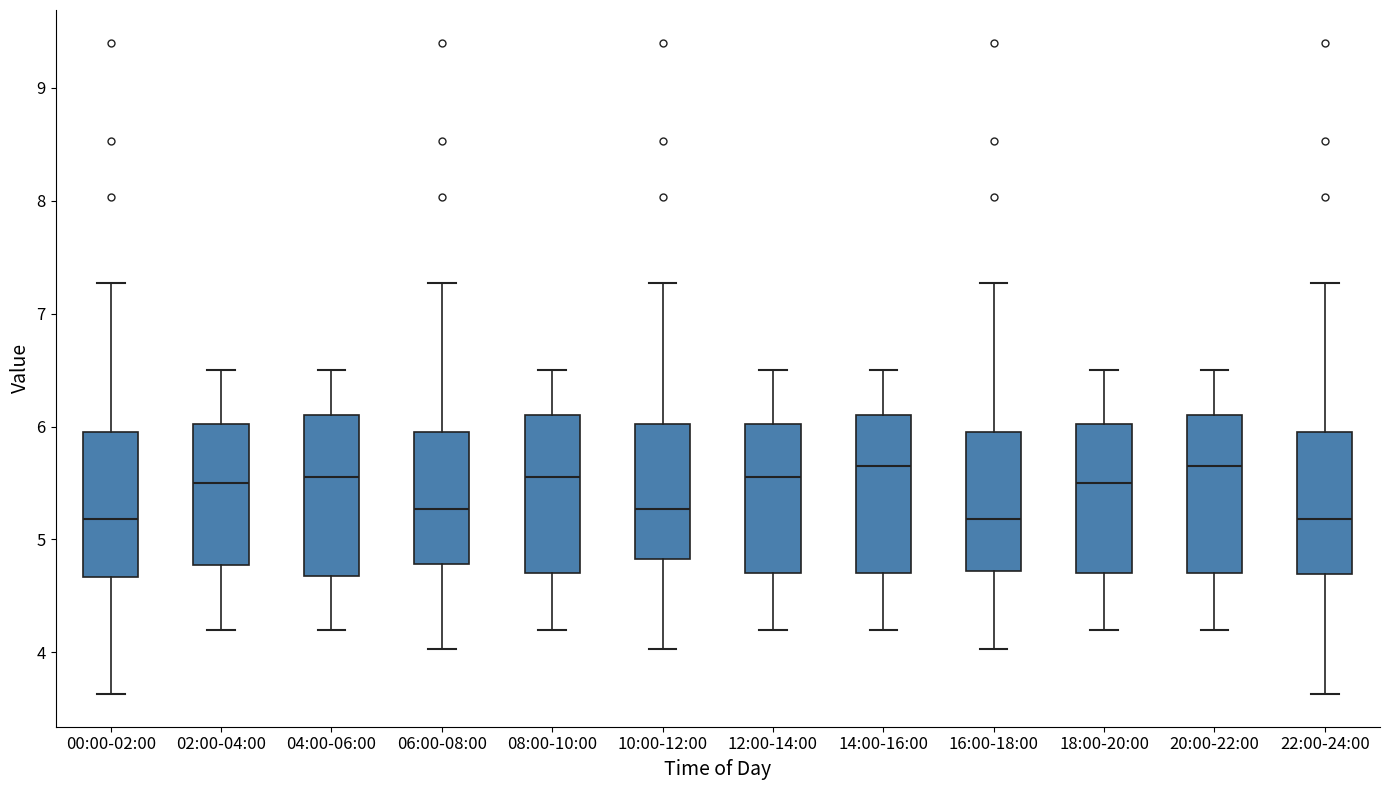

Reading left to right, read every box against the y-axis: the position of its median line, the range the box covers, and the ends of its whiskers. The values are not printed on the chart, so give them approximately, as read against the axis.

00:00-02:00: median 5.2, box 4.7 to 5.9, whiskers 3.6 to 7.3
02:00-04:00: median 5.5, box 4.8 to 6.0, whiskers 4.2 to 6.5
04:00-06:00: median 5.6, box 4.7 to 6.1, whiskers 4.2 to 6.5
06:00-08:00: median 5.3, box 4.8 to 5.9, whiskers 4.0 to 7.3
08:00-10:00: median 5.6, box 4.7 to 6.1, whiskers 4.2 to 6.5
10:00-12:00: median 5.3, box 4.8 to 6.0, whiskers 4.0 to 7.3
12:00-14:00: median 5.6, box 4.7 to 6.0, whiskers 4.2 to 6.5
14:00-16:00: median 5.7, box 4.7 to 6.1, whiskers 4.2 to 6.5
16:00-18:00: median 5.2, box 4.7 to 5.9, whiskers 4.0 to 7.3
18:00-20:00: median 5.5, box 4.7 to 6.0, whiskers 4.2 to 6.5
20:00-22:00: median 5.7, box 4.7 to 6.1, whiskers 4.2 to 6.5
22:00-24:00: median 5.2, box 4.7 to 5.9, whiskers 3.6 to 7.3